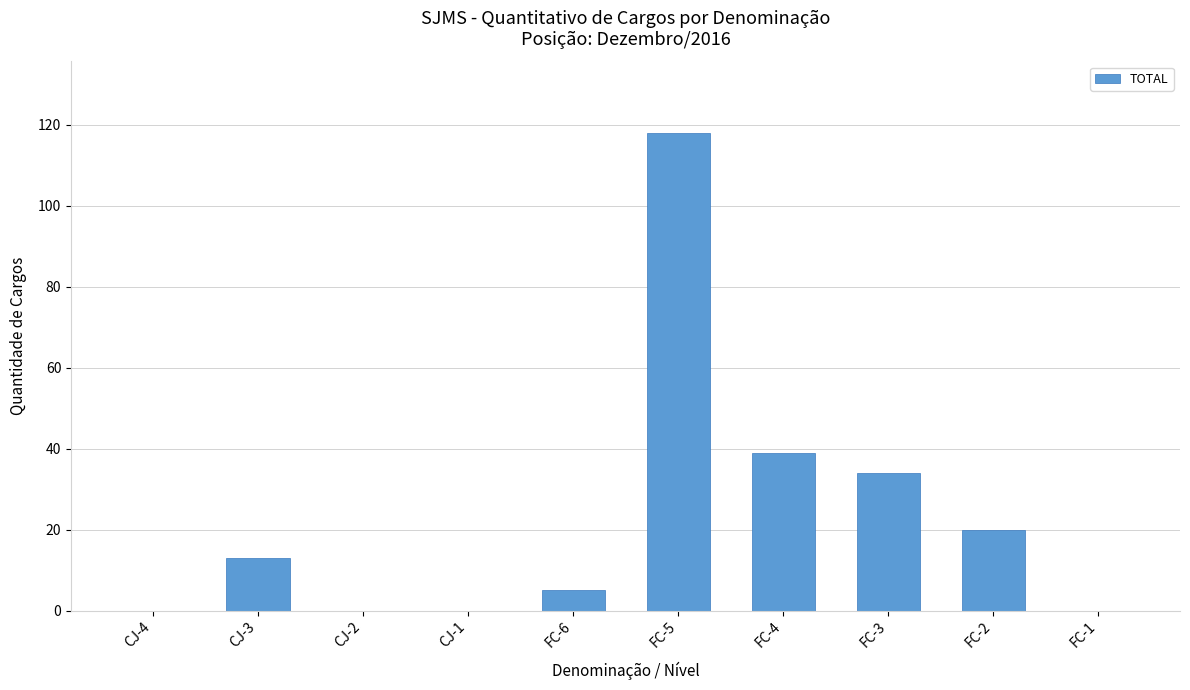

Does the chart contain stacked bars?

No